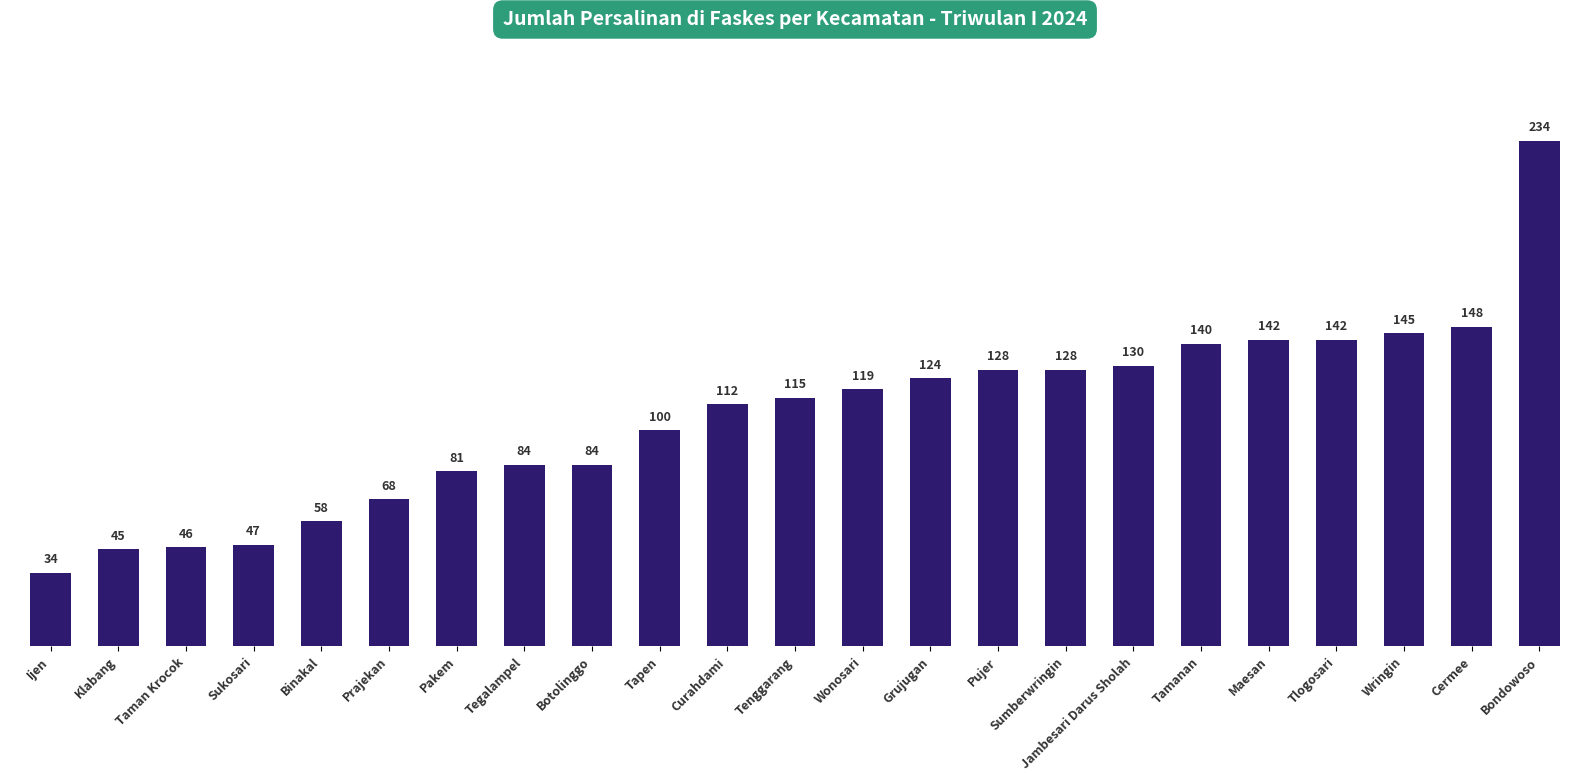

True or false: the data shows 128 at Pujer.

True